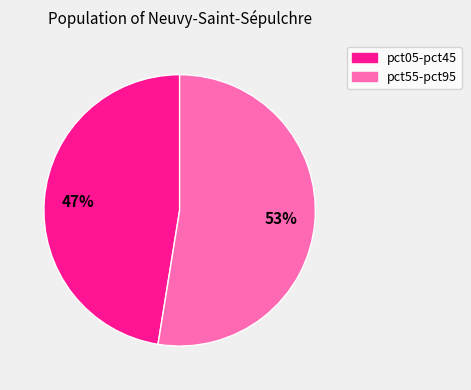

Does any single category account for the majority?

Yes